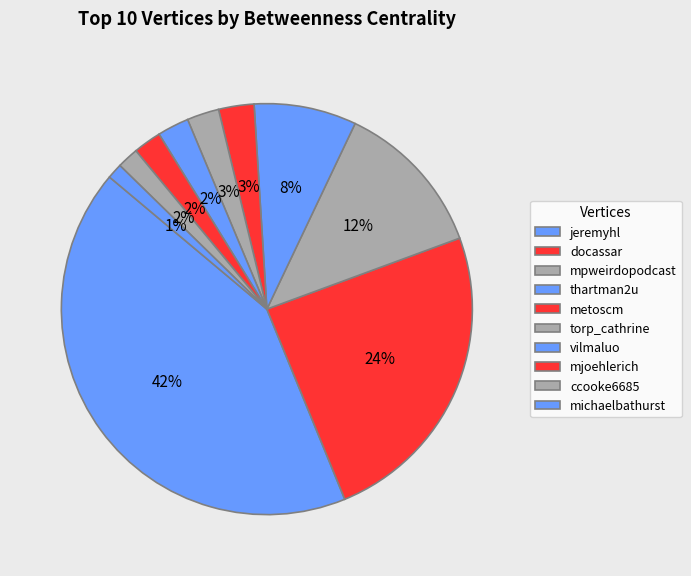

To the nearest percent, what portion does mjoehlerich represent?

2%